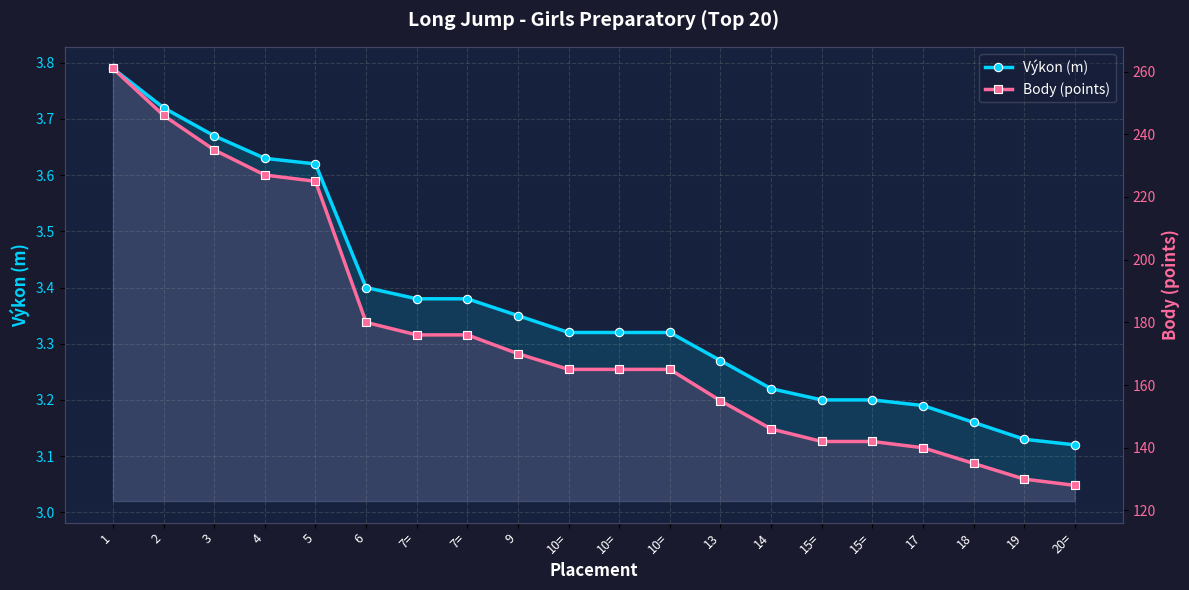

The value of Body (points) at 17 is 94.7. True or false?

False